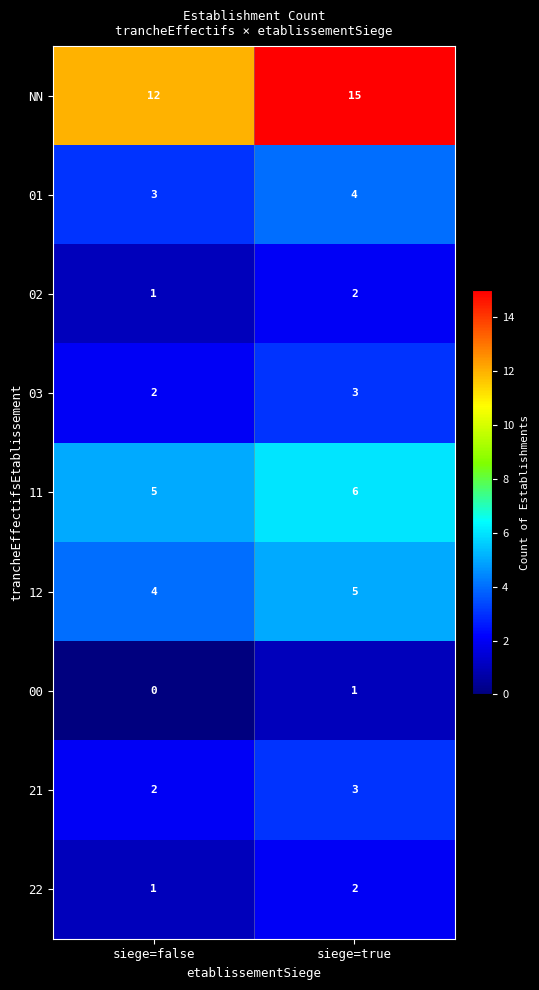

What is the greatest value displayed?

15